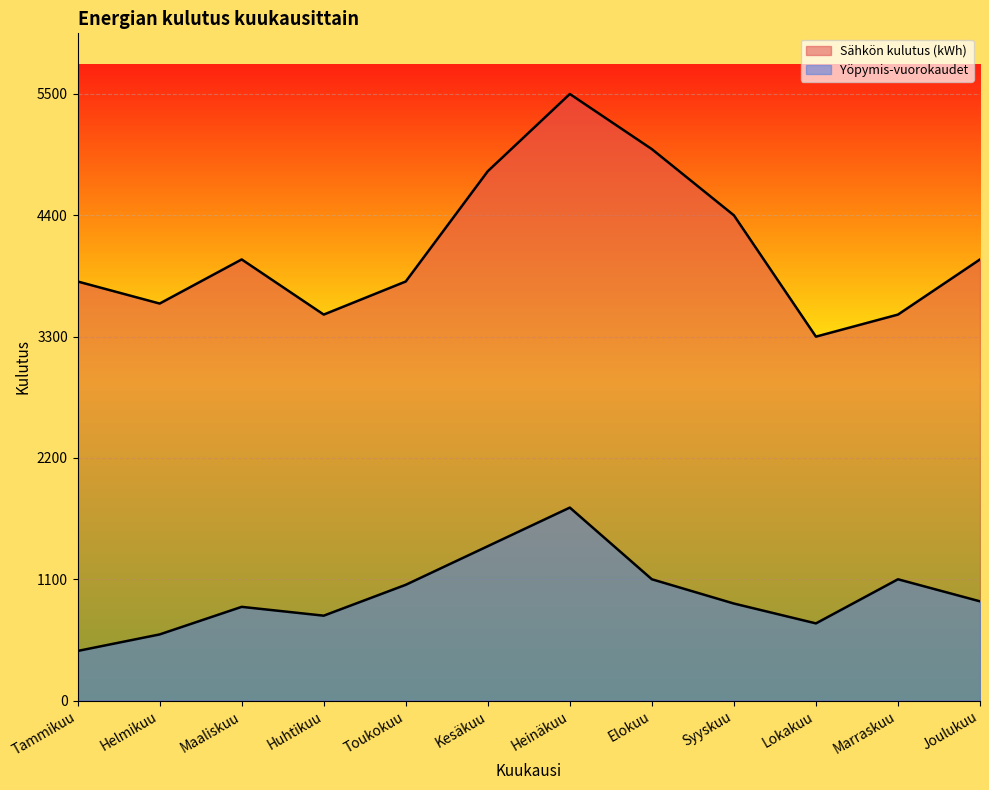

The Sähkön kulutus (kWh) series shows 8398 at Heinäkuu. True or false?

False